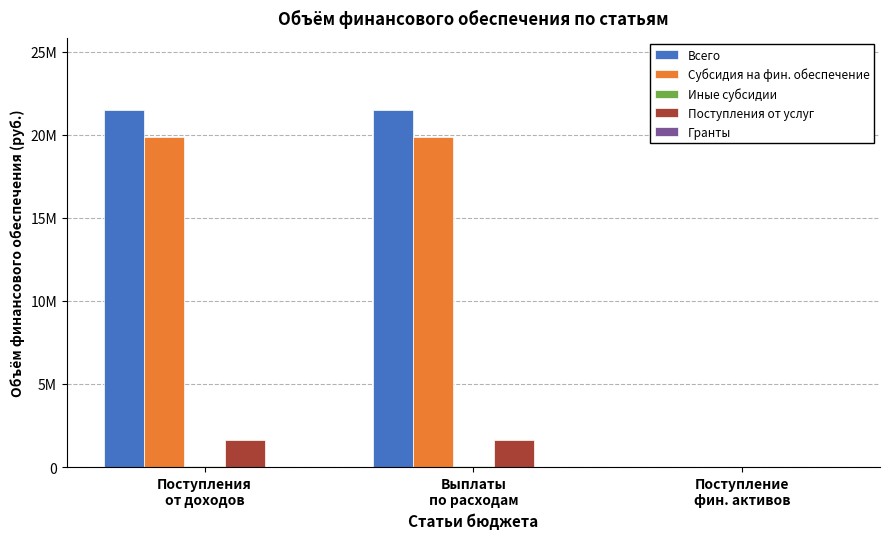

Where is Всего nearest to the value 10759362?

Поступление
фин. активов